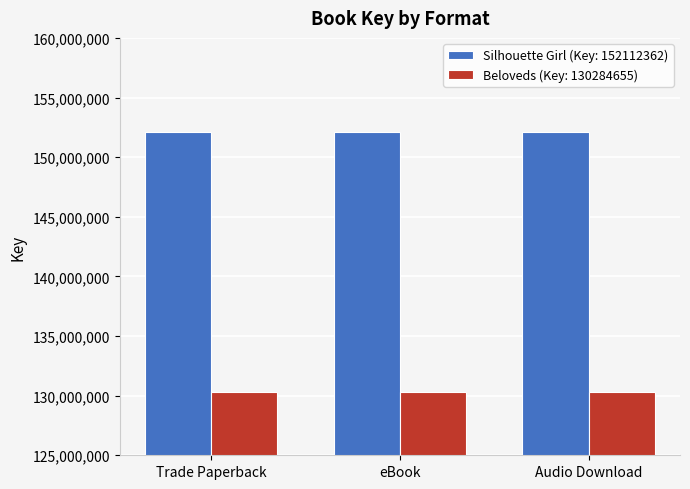

Is the value of Beloveds (Key: 130284655) at Audio Download greater than the value of Silhouette Girl (Key: 152112362) at eBook?

No